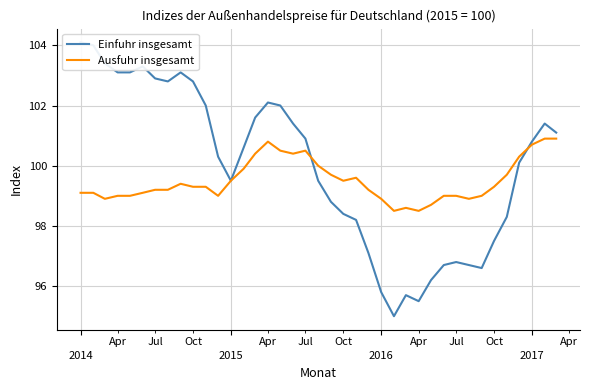

What is the minimum value for Ausfuhr insgesamt?

98.5